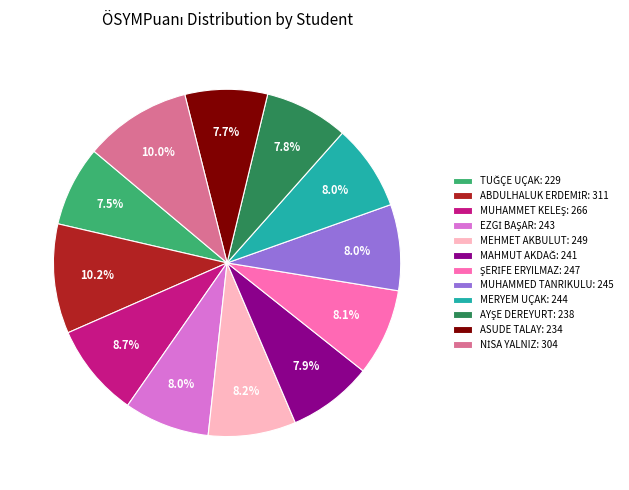

Is there any slice that represents more than half of the pie?

No